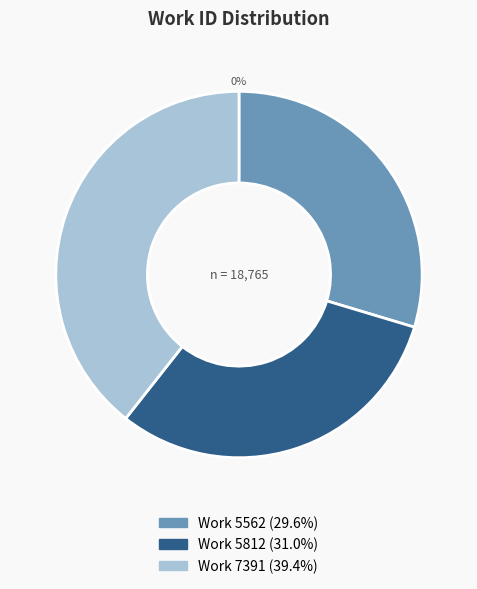

To the nearest percent, what portion does Work 5812 represent?

31%